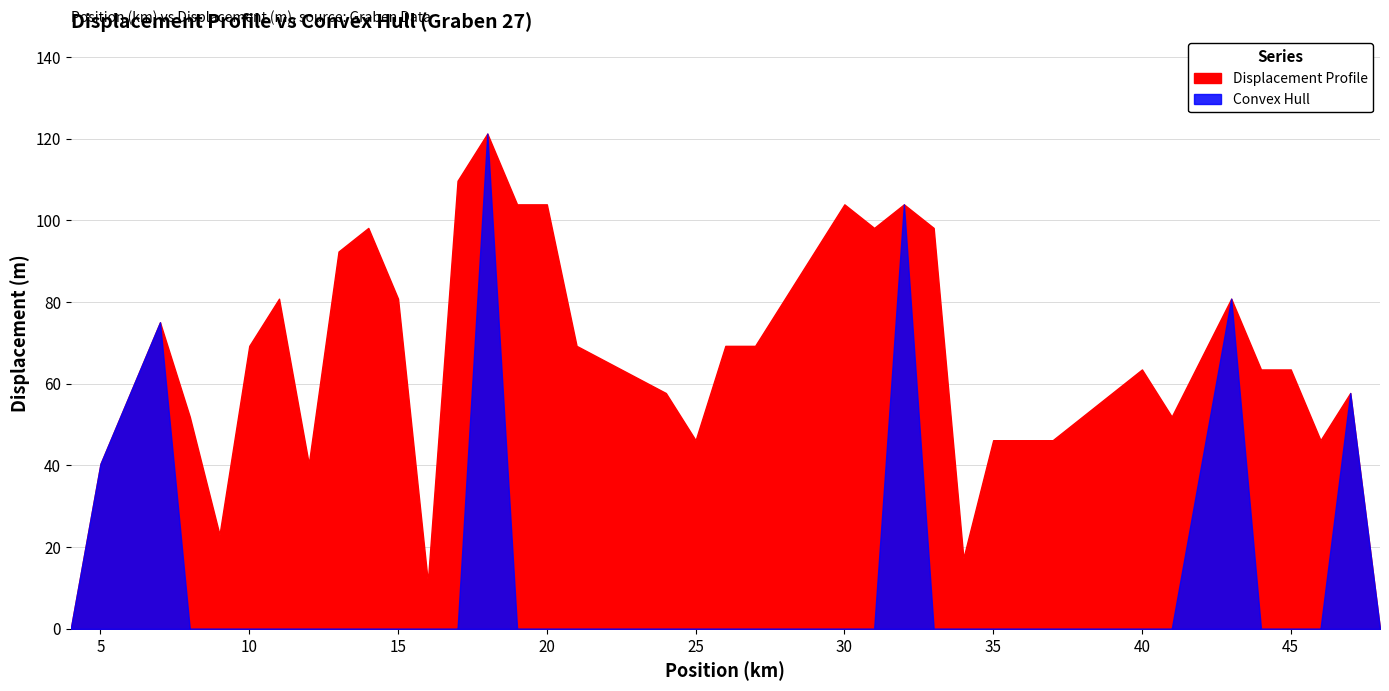

True or false: Convex Hull has a value of 61.1 at 27.

False